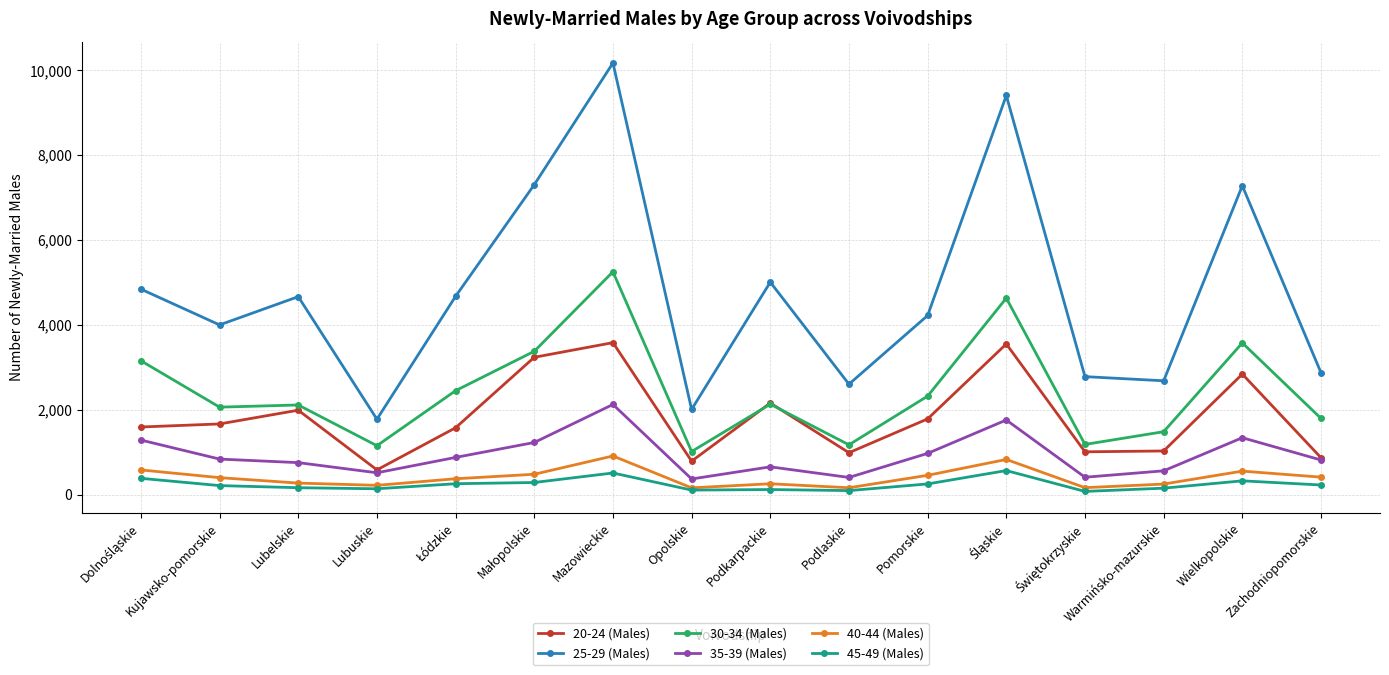

True or false: 25-29 (Males) has a value of 12855 at Wielkopolskie.

False